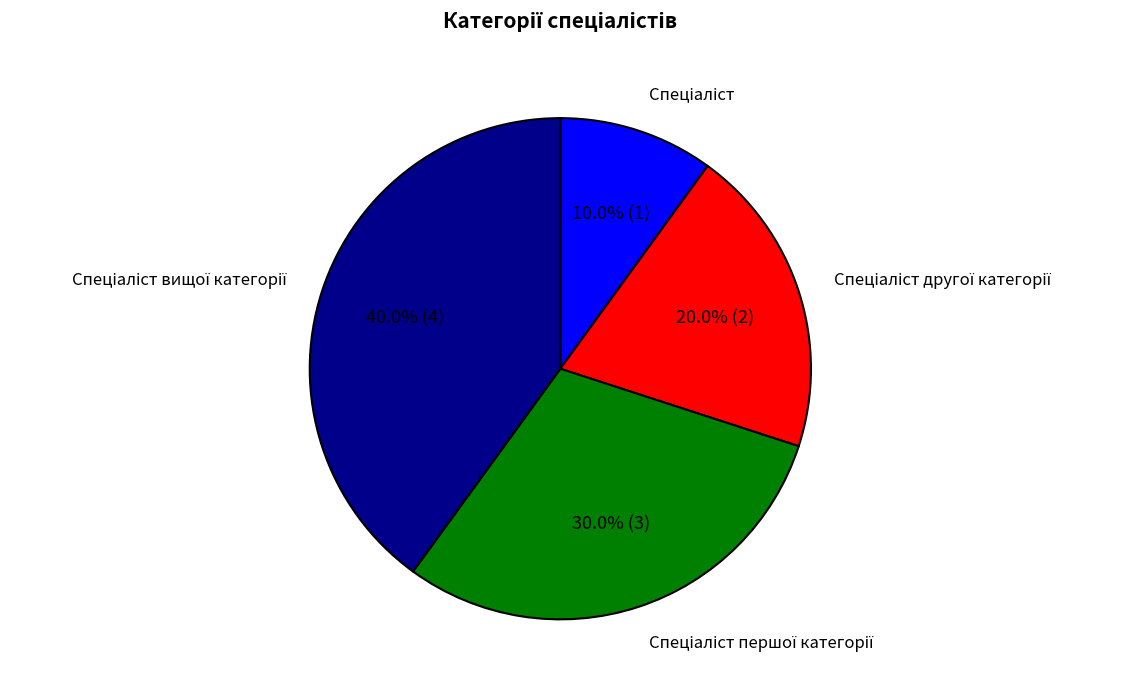

Is there a majority slice in this chart?

No